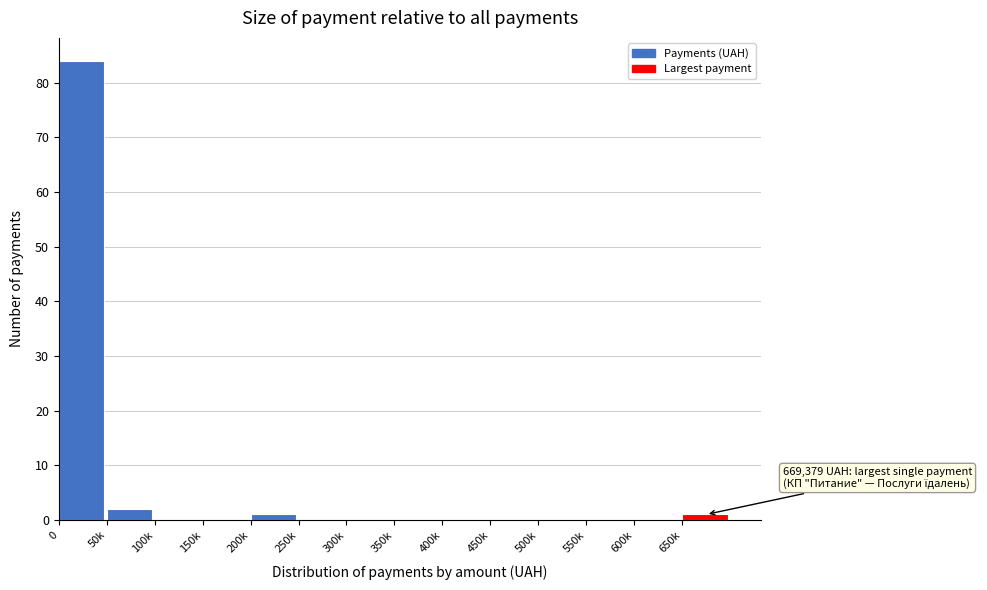

Reading left to right, transcribe all the data shown in this chart.

0=84	50k=2	100k=0	150k=0	200k=1	250k=0	300k=0	350k=0	400k=0	450k=0	500k=0	550k=0	600k=0	650k=1